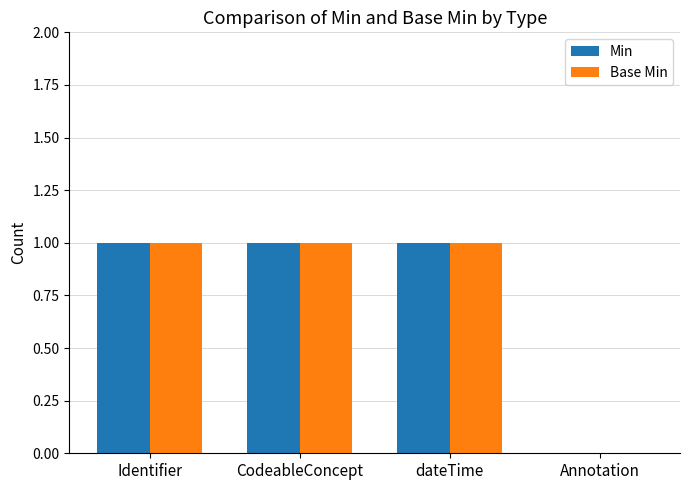

What is the sum of all Base Min values?

3